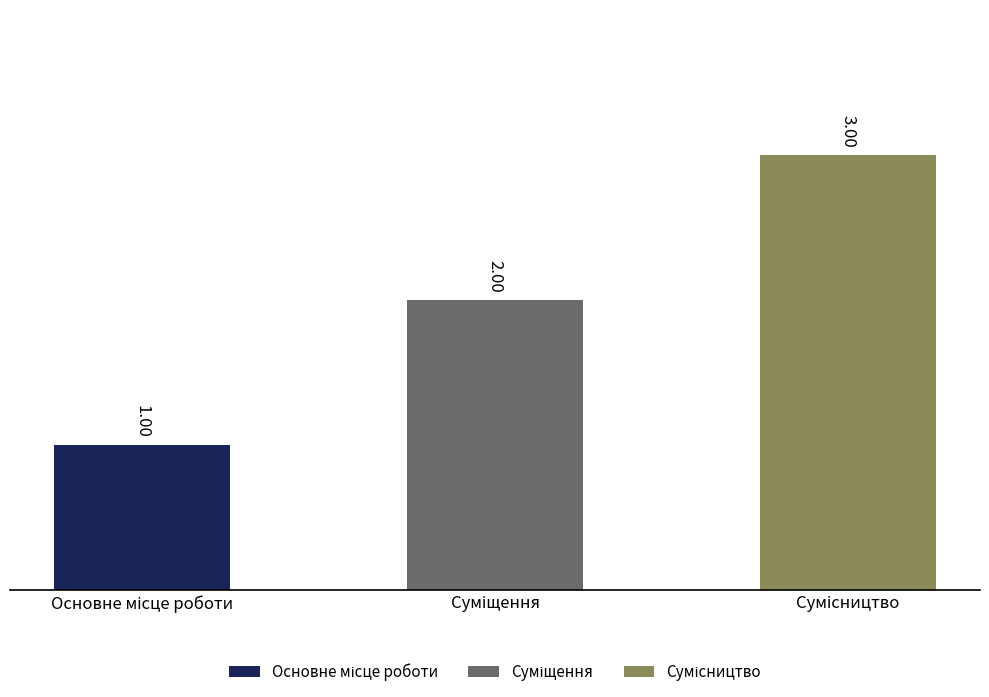

At which label is the value closest to 2?

Суміщення